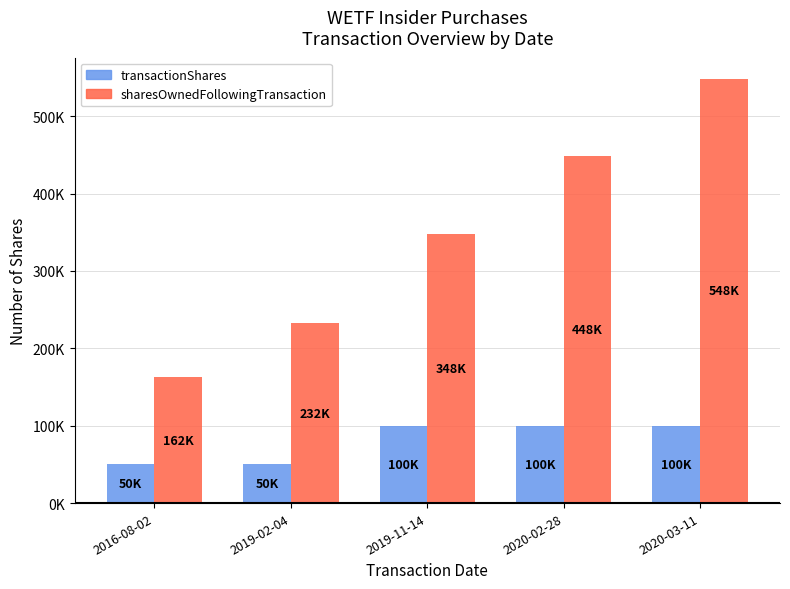

What is the value of the sharesOwnedFollowingTransaction bar at the 4th from the left?

448070